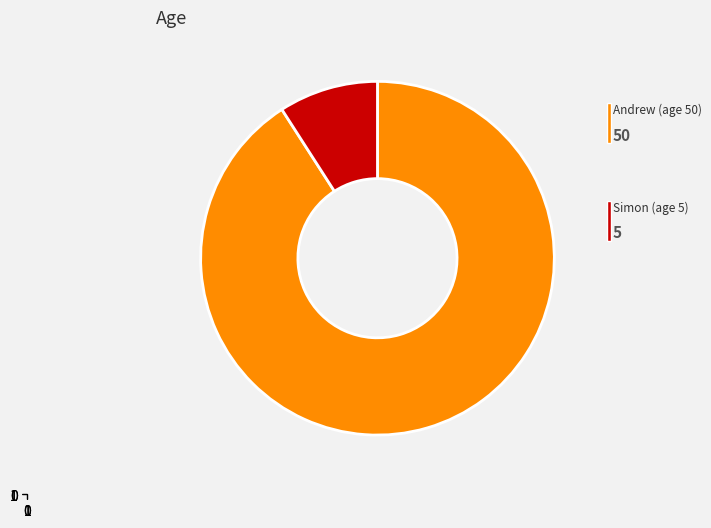

Is there a majority slice in this chart?

Yes